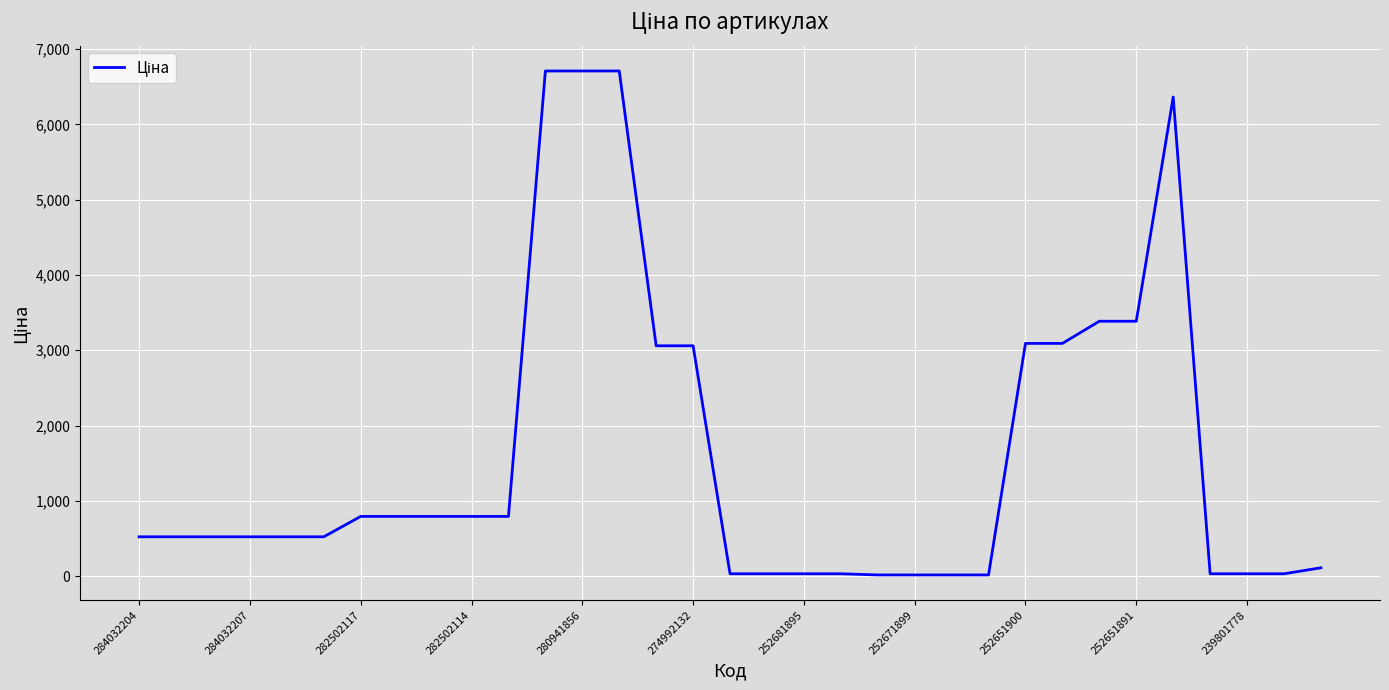

What is the greatest value displayed?

6710.2